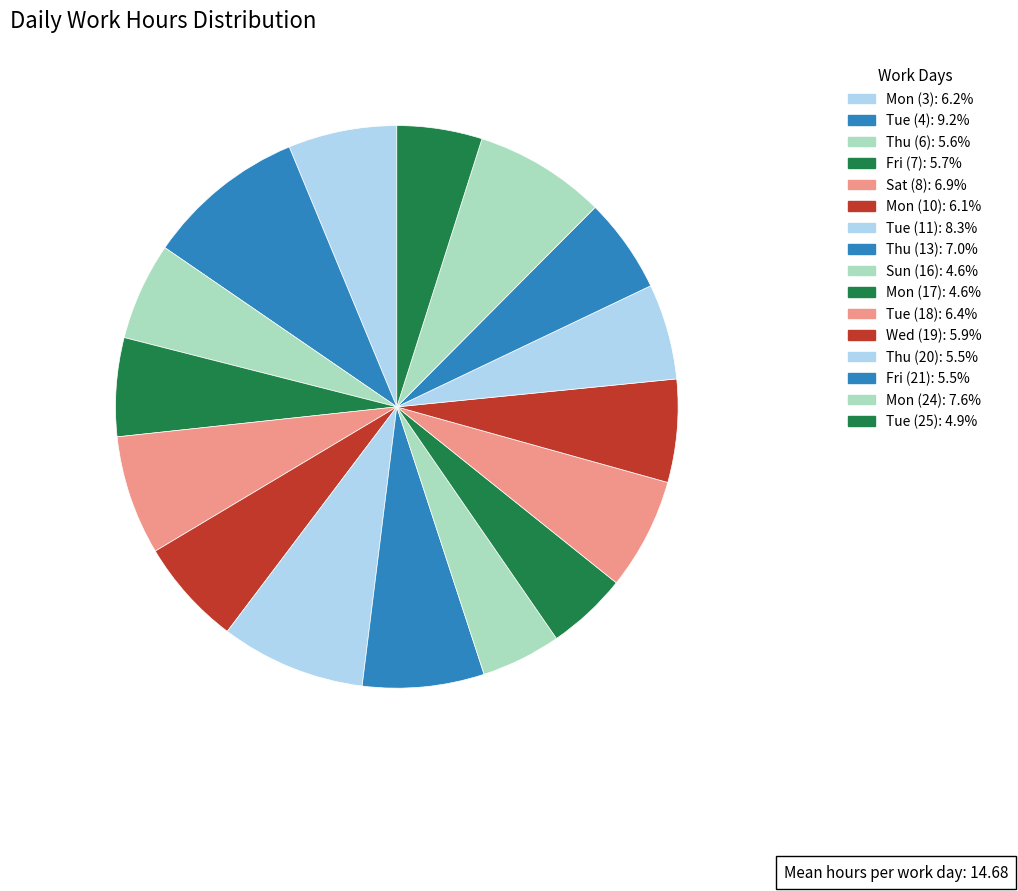

Is it true that Sat (8) is 7% of the pie?

True